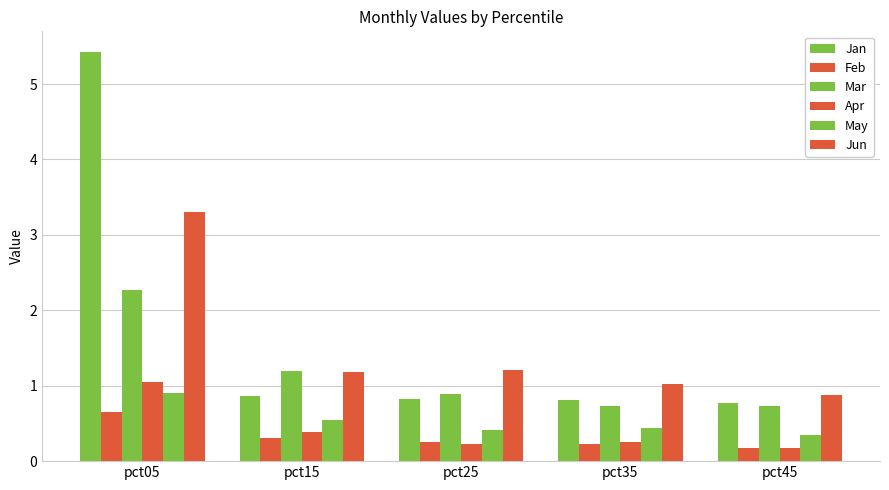

Reading left to right, list all the values displayed in this chart.

Jan: pct05=5.4	pct15=0.9	pct25=0.8	pct35=0.8	pct45=0.8
Feb: pct05=0.6	pct15=0.3	pct25=0.3	pct35=0.2	pct45=0.2
Mar: pct05=2.3	pct15=1.2	pct25=0.9	pct35=0.7	pct45=0.7
Apr: pct05=1.0	pct15=0.4	pct25=0.2	pct35=0.2	pct45=0.2
May: pct05=0.9	pct15=0.5	pct25=0.4	pct35=0.4	pct45=0.4
Jun: pct05=3.3	pct15=1.2	pct25=1.2	pct35=1.0	pct45=0.9